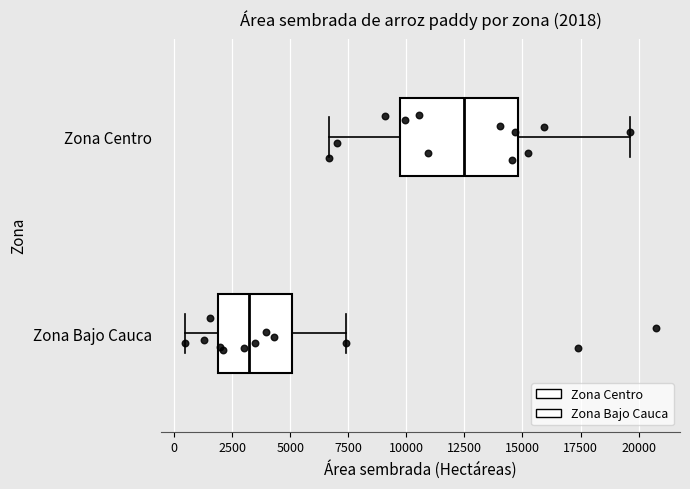

Which box has the furthest to the right median line?

Zona Centro